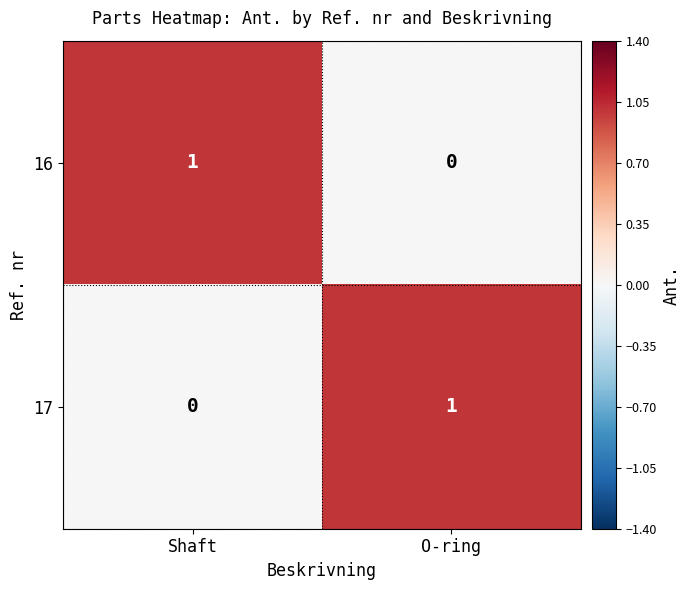

How many values in 16 are above zero?

1